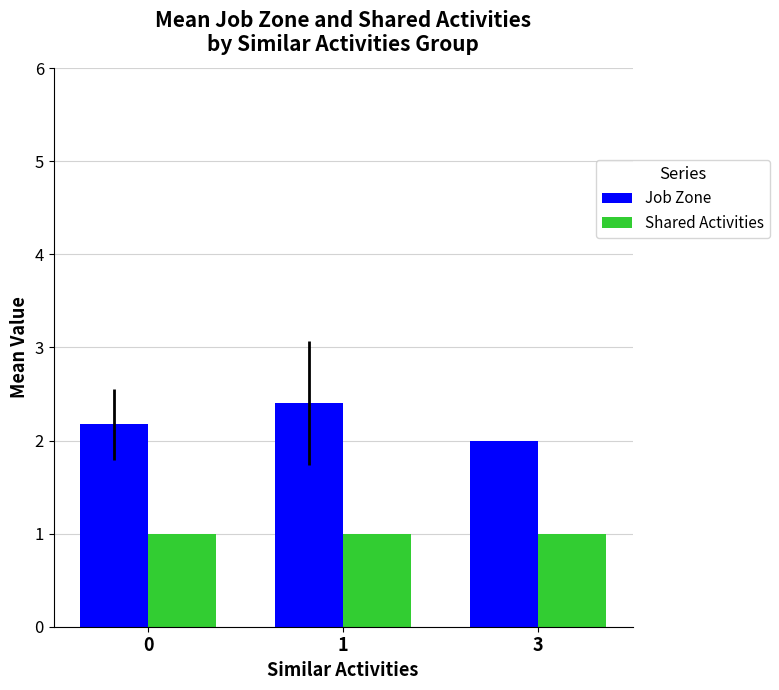

List the series in order of their peak value, highest first.

Job Zone, Shared Activities